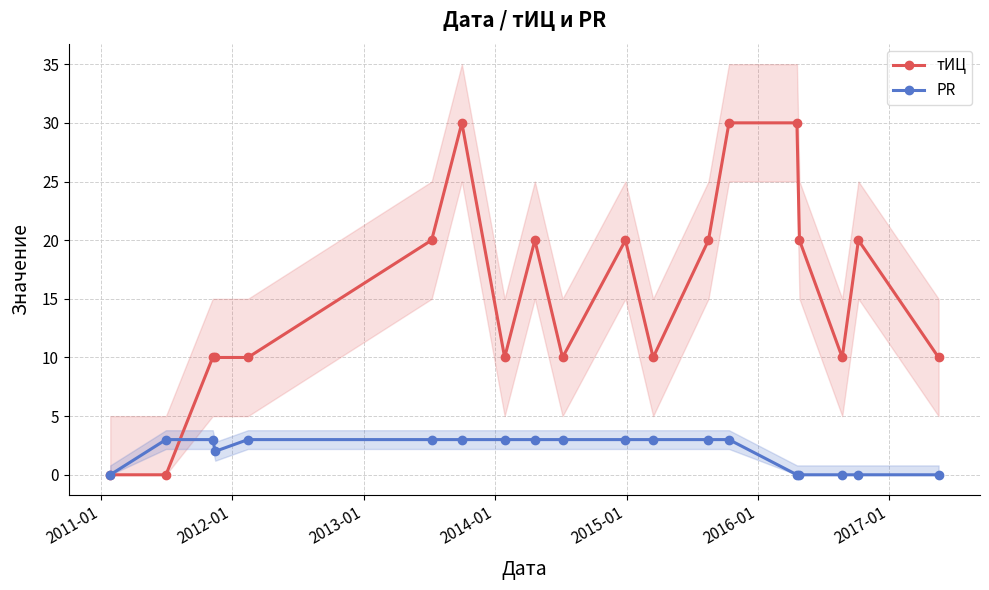

True or false: тИЦ has more than 1 points higher than both neighbors.

True